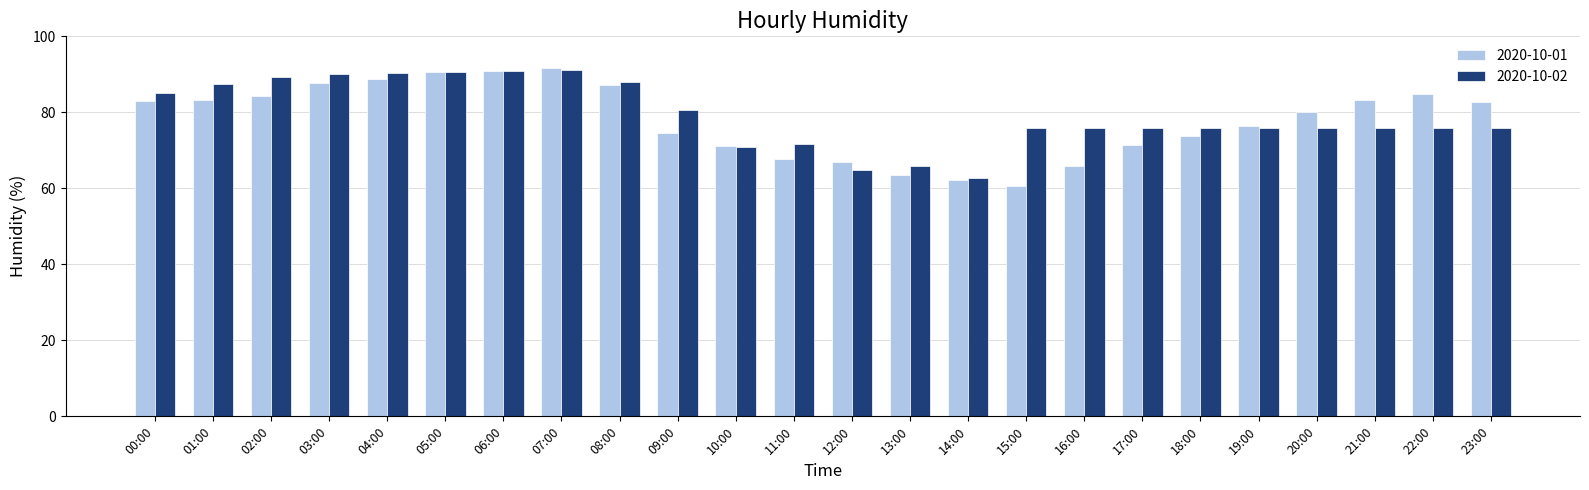

True or false: 2020-10-01 has a value of 84.7 at 22:00.

True